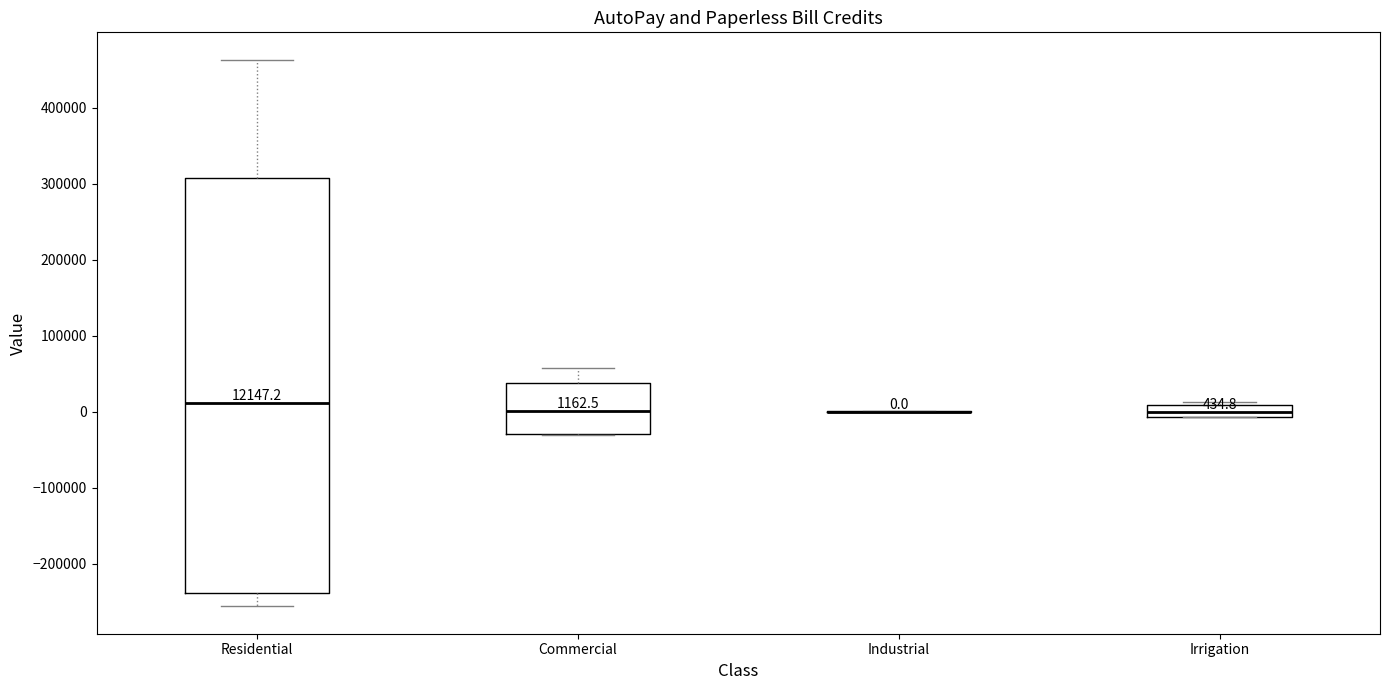

Which box is the tallest, from its lower edge to its upper edge?

Residential